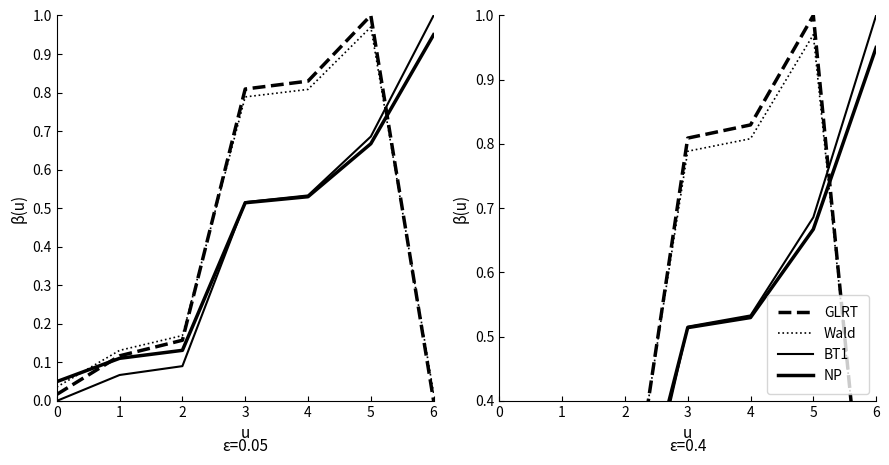

How many data points does each series have?

7